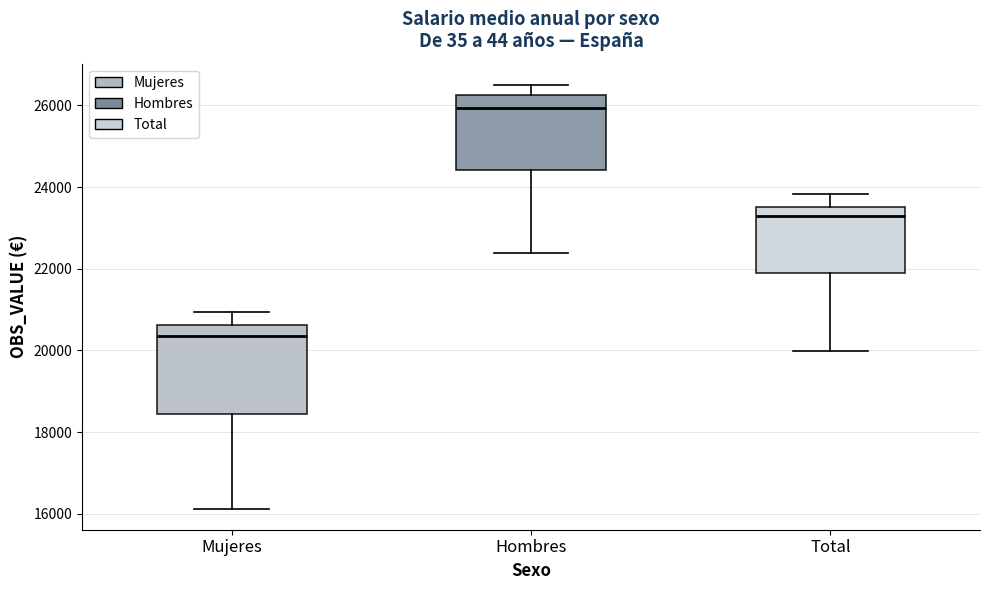

Where does the lower whisker of the box for Mujeres end on the y-axis? The values are not printed on the chart, so give them approximately, as read against the axis.

16200